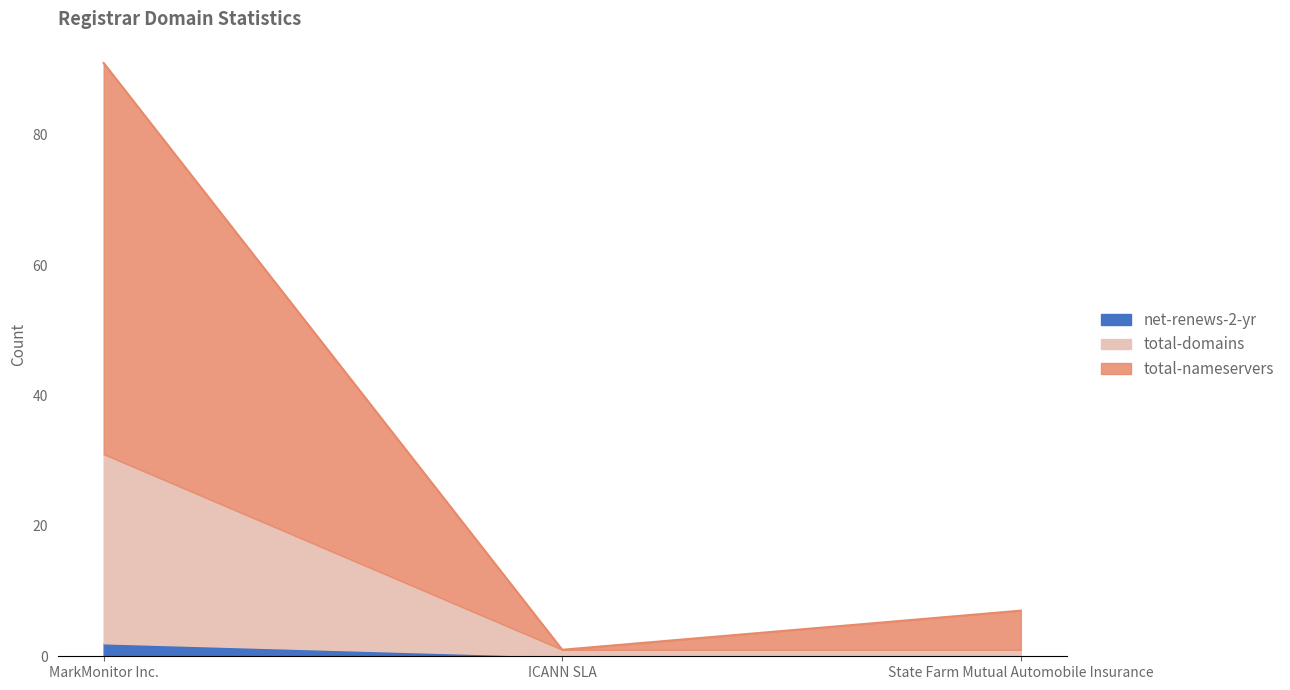

What are all the series names shown in the legend?

net-renews-2-yr, total-domains, total-nameservers